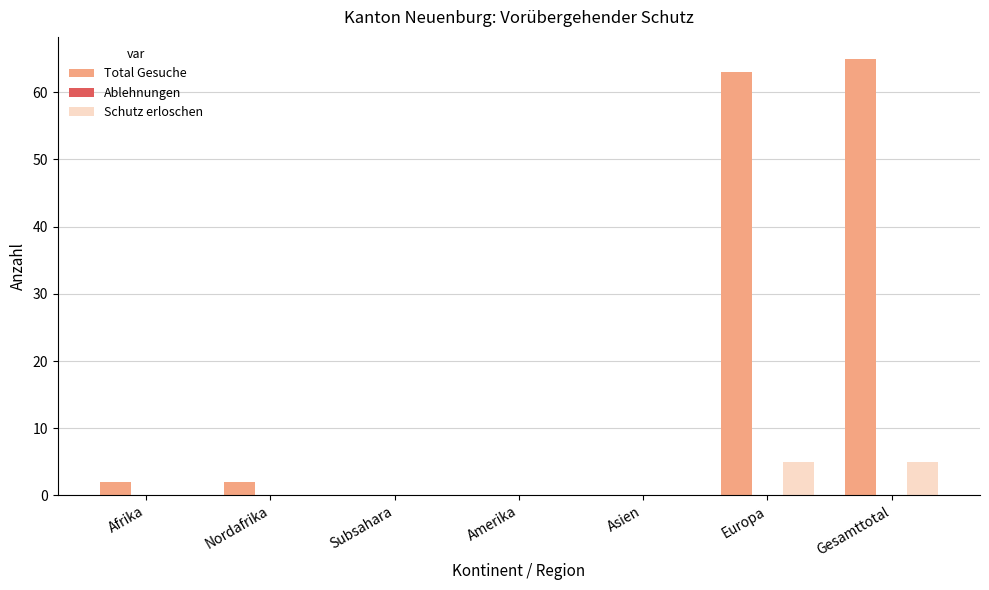

Reading right to left, extract all data points from this chart.

Total Gesuche: Gesamttotal=65	Europa=63	Asien=0	Amerika=0	Subsahara=0	Nordafrika=2	Afrika=2
Schutz erloschen: Gesamttotal=5	Europa=5	Asien=0	Amerika=0	Subsahara=0	Nordafrika=0	Afrika=0